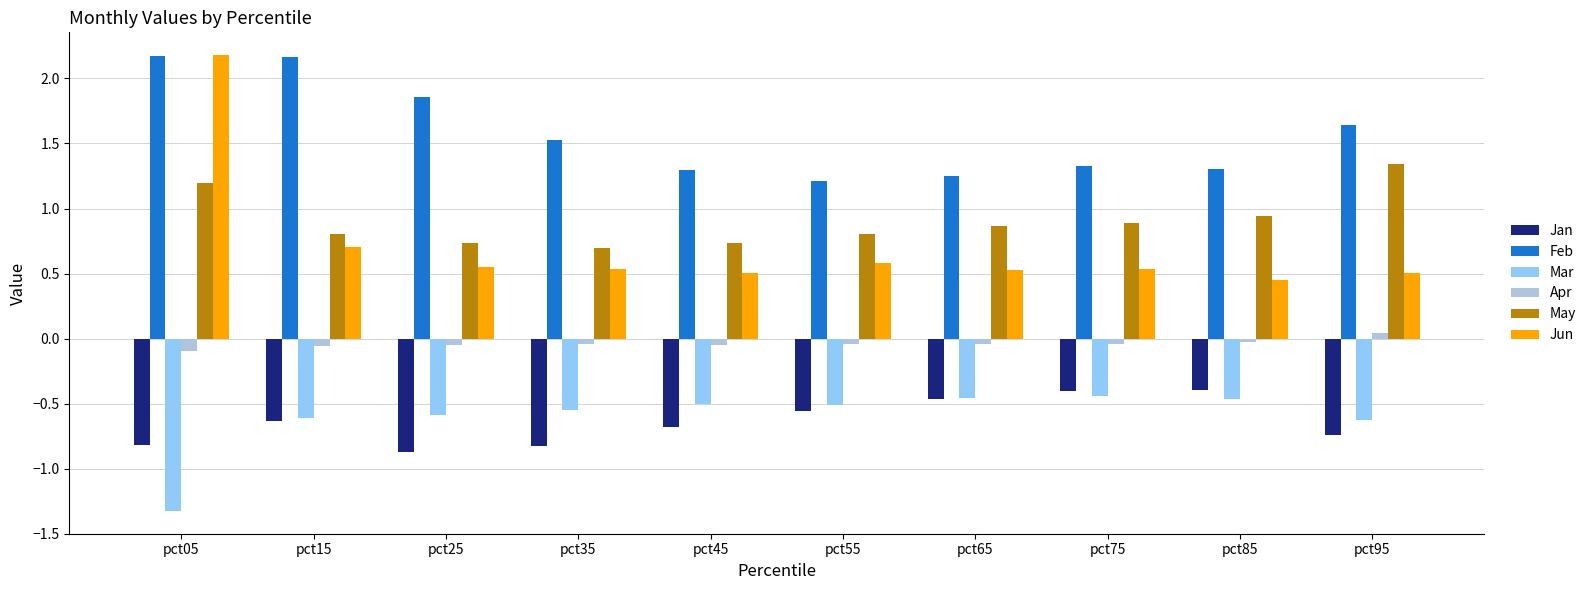

What is the sum of the May values at pct05 and pct65?

2.1